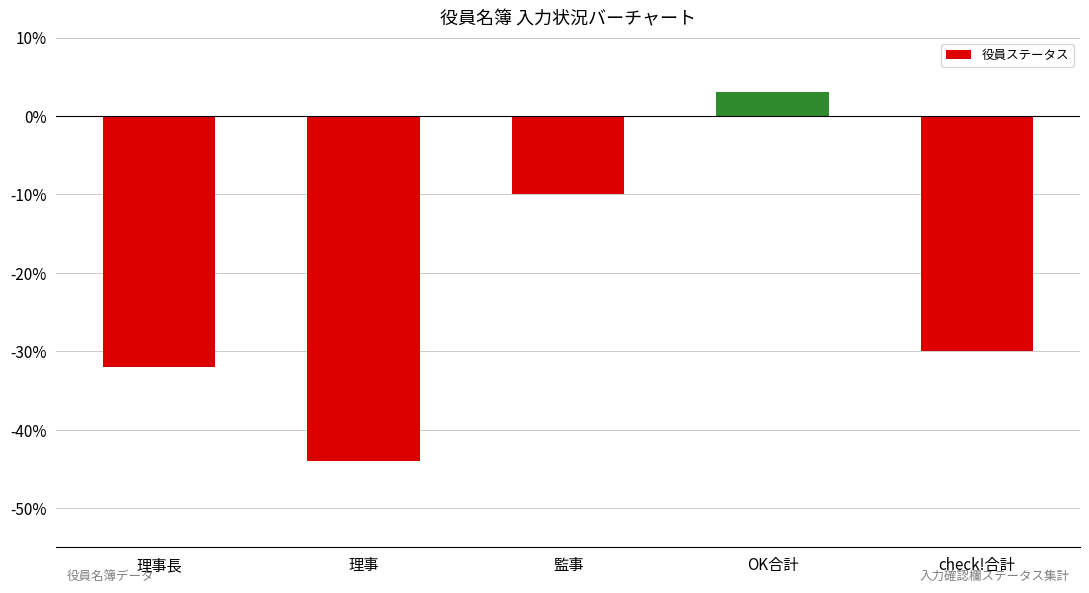

Rank the categories by value from highest to lowest.

OK合計, 監事, check!合計, 理事長, 理事